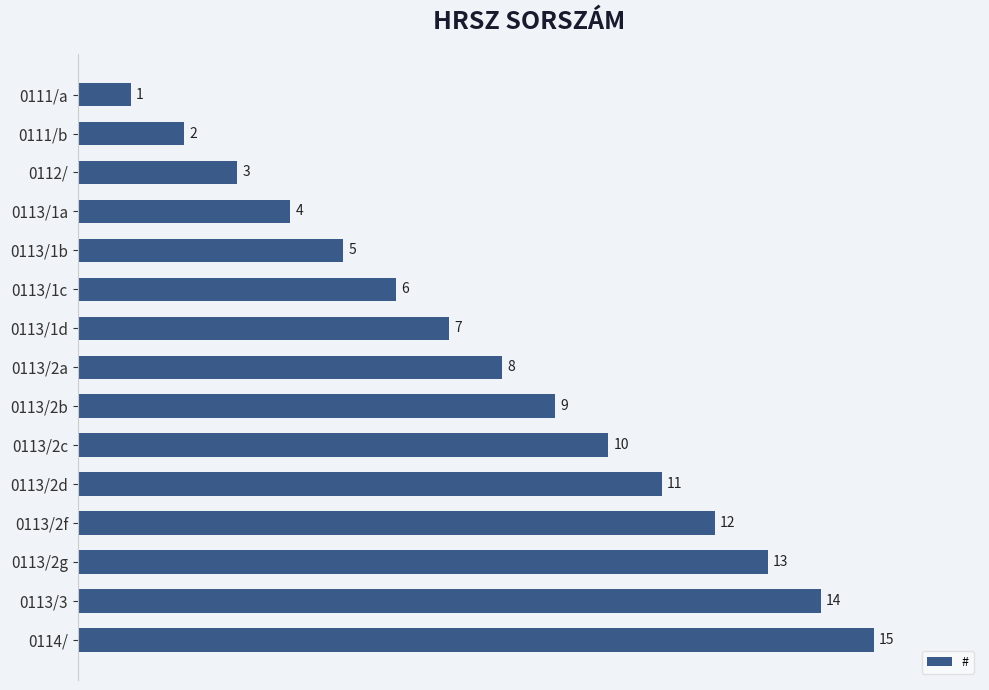

What is the change in value from 0111/a to 0113/1c?

+5